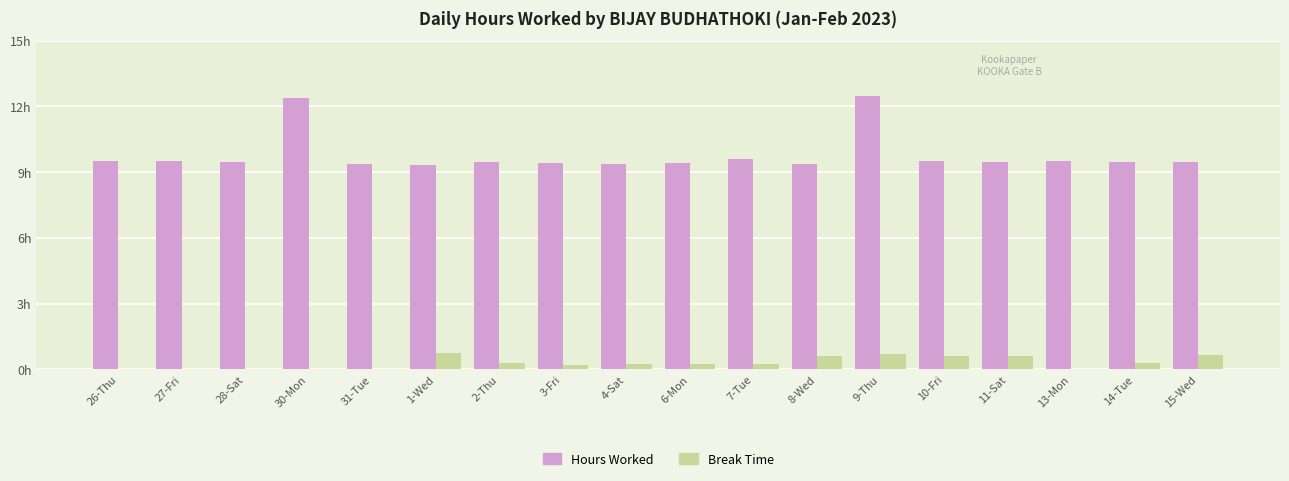

What are all the series names shown in the legend?

Hours Worked, Break Time